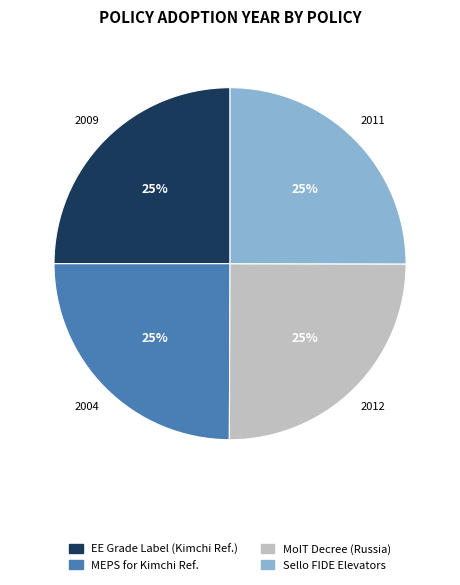

To the nearest percent, what is the average slice percentage?

25%